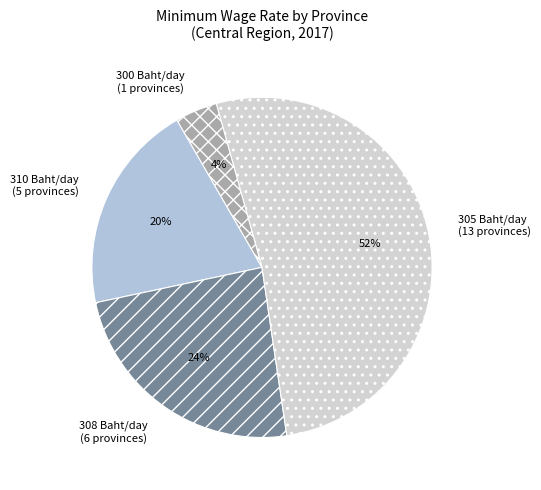

How many segments does this pie chart have?

4